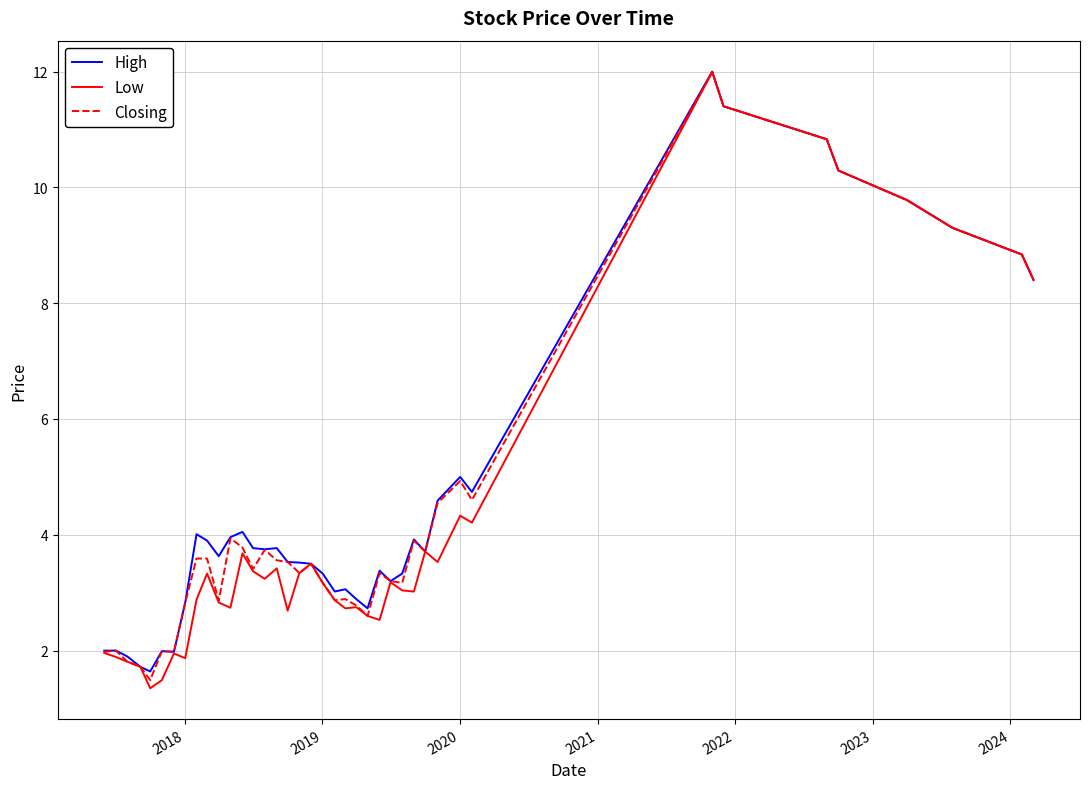

What is the highest value of the High series?

12.0